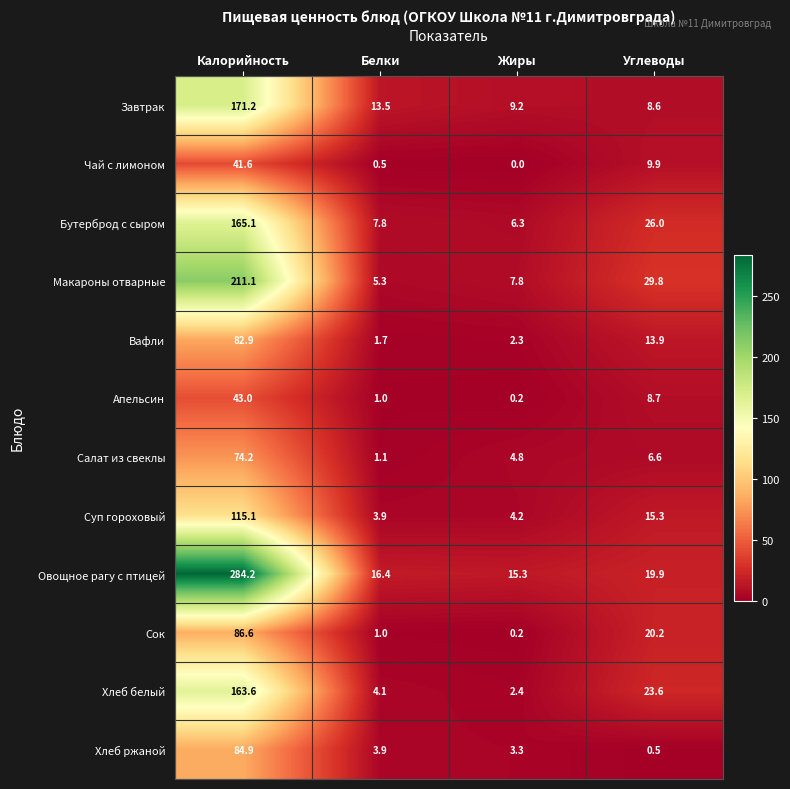

Between Калорийность and Углеводы, which series saw the biggest shift?

Овощное рагу с птицей